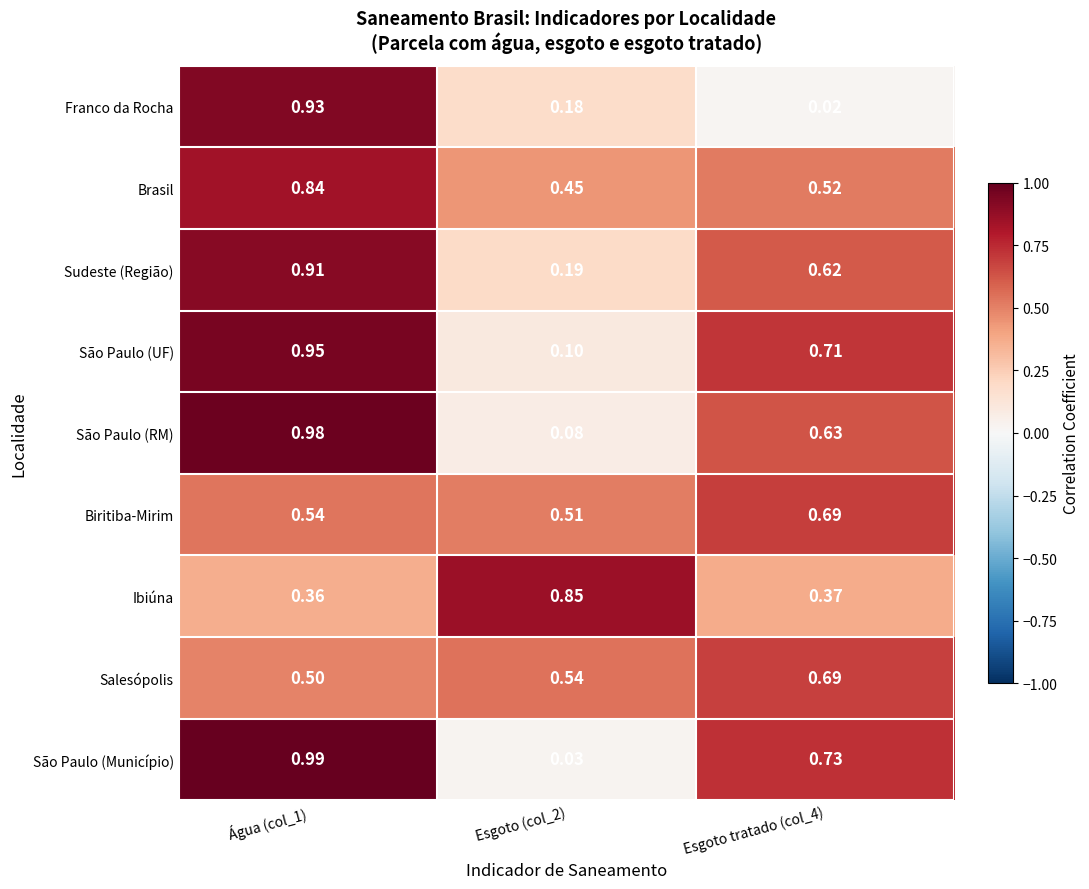

Which series changed the most between Esgoto (col_2) and Esgoto tratado (col_4)?

São Paulo (Município)